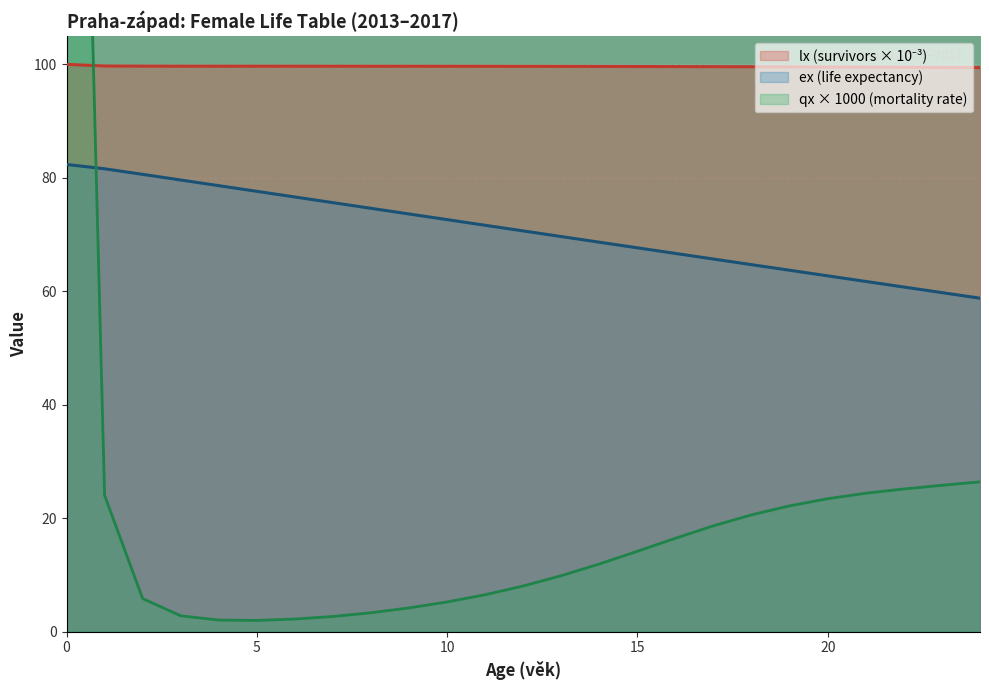

Which series has the widest spread of values?

qx_pct